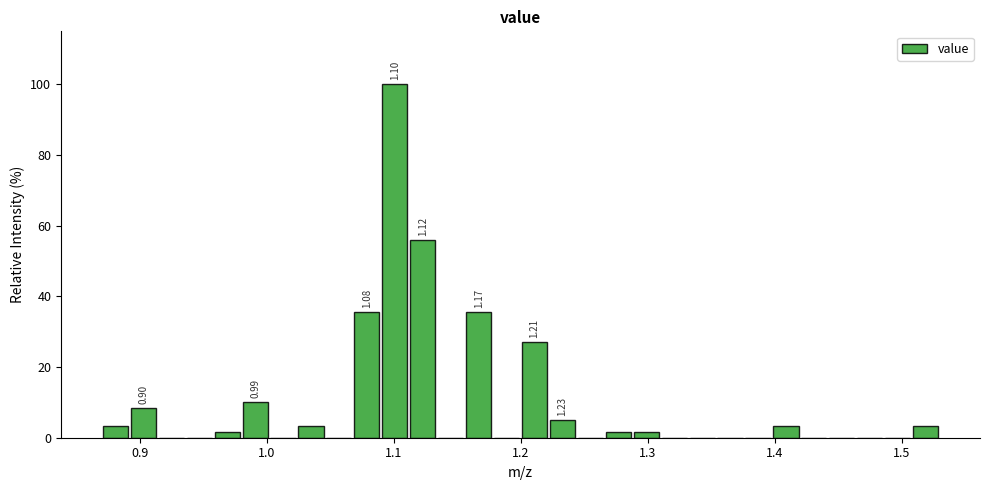

Read against the x-axis, roughly where is the centre of the tallest bar?

1.10